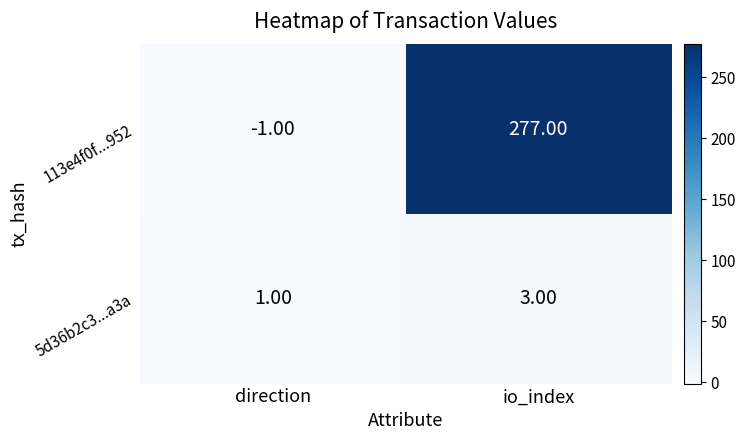

Rank the series by their maximum value, from lowest to highest.

5d36b2c3...a3a, 113e4f0f...952